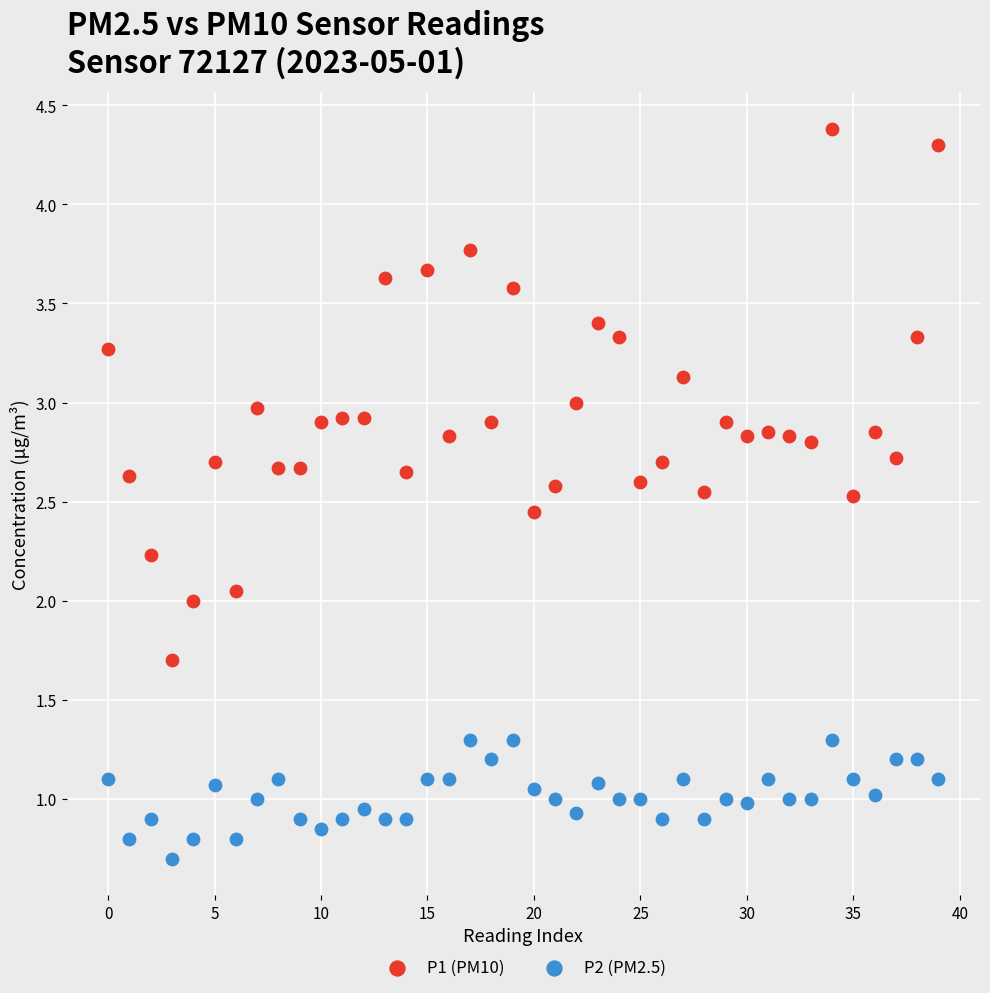

Which series contains the lowest Y value?

P2 (PM2.5)